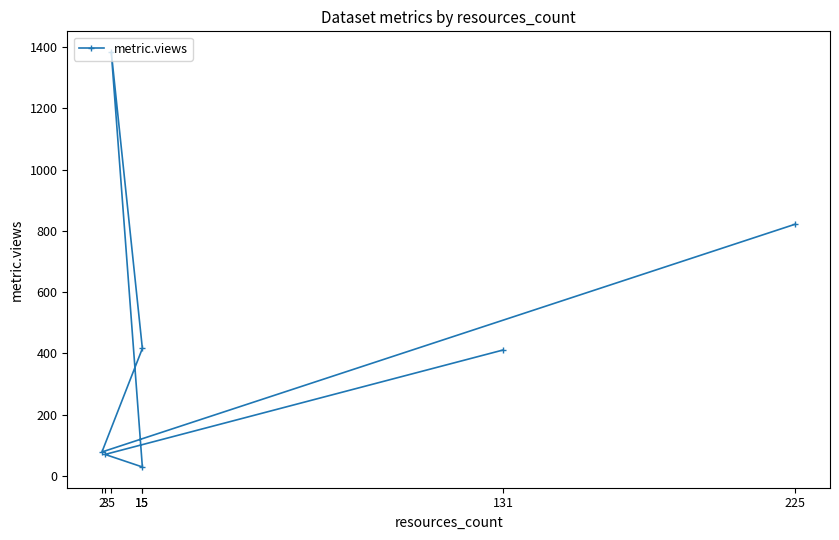

What is the sum of all values?

3210